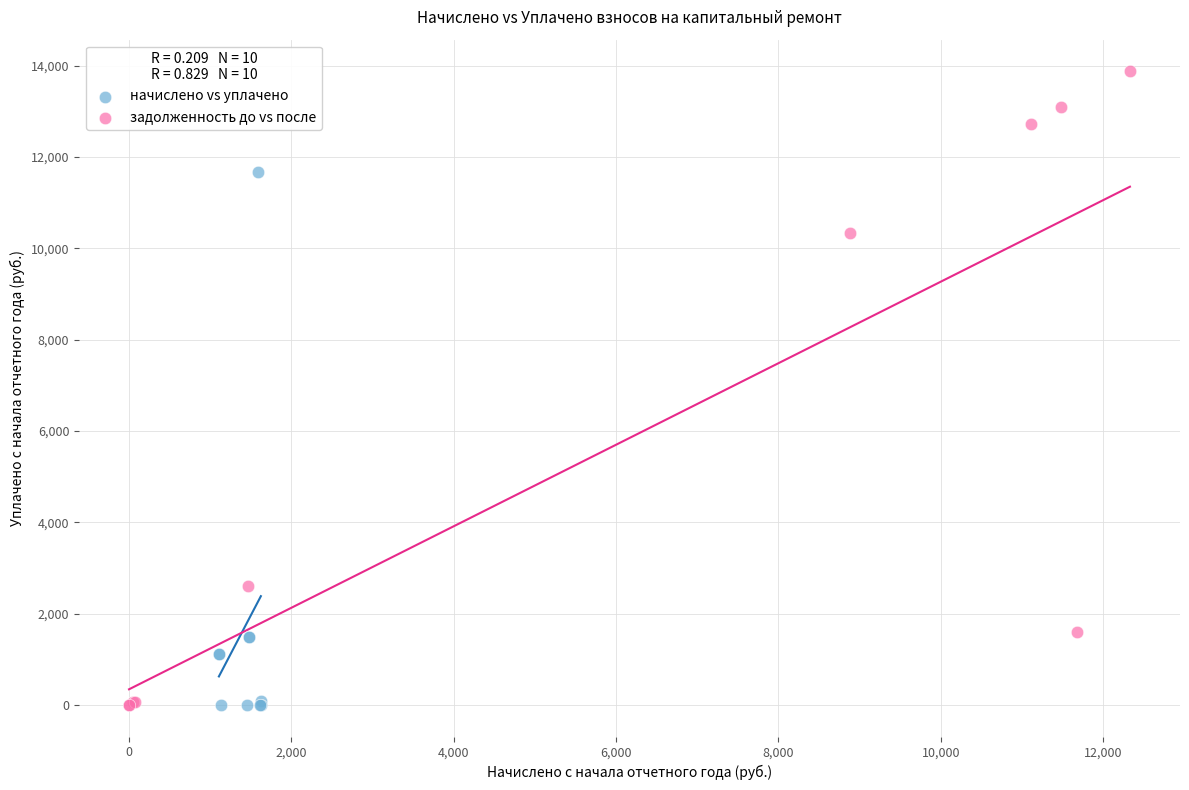

Which series has the widest spread of Y values?

задолженность до vs после